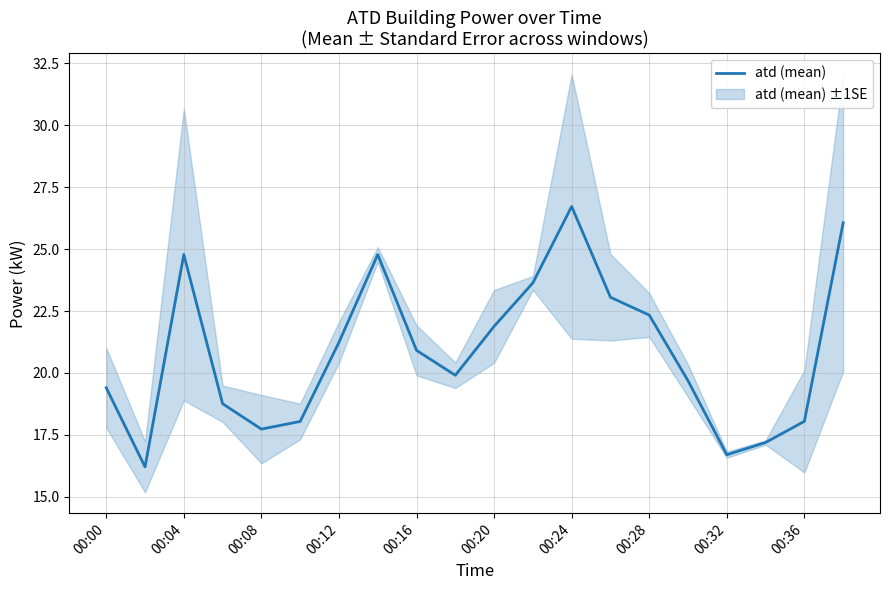

Which category has the highest value in the atd (mean) series?

00:24